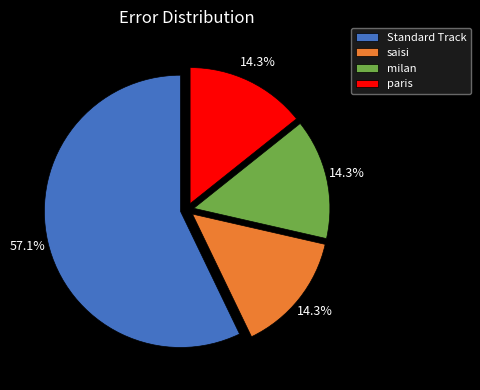

Do saisi and milan together represent more than half of the pie?

No